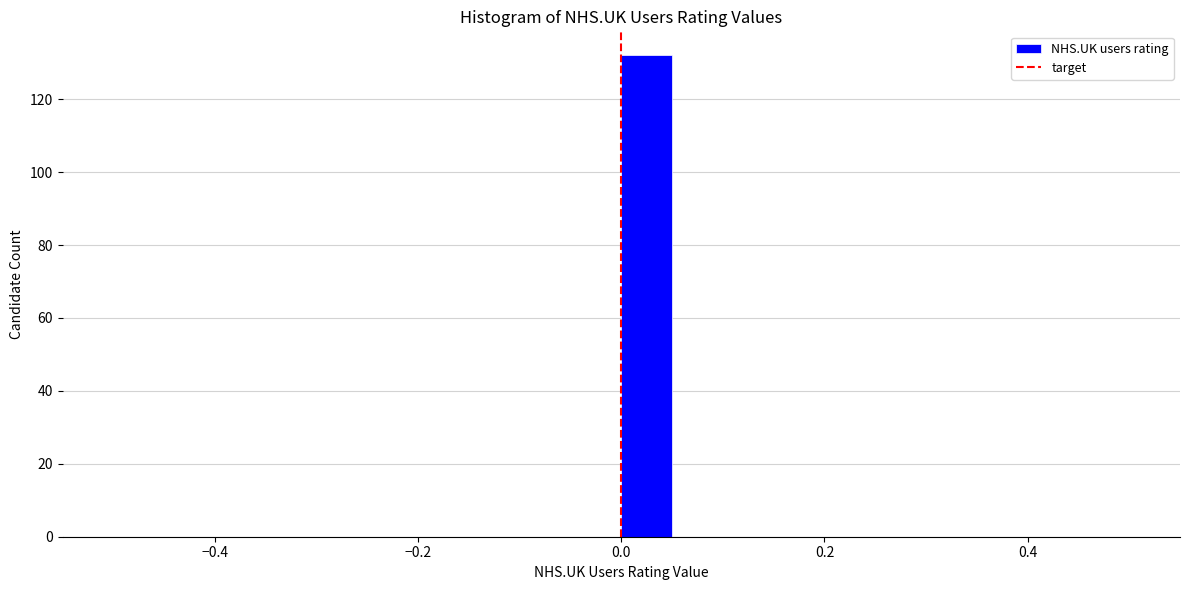

Around what value on the x-axis is the tallest bar? Give the approximate position of its centre, as read against the axis.

0.02